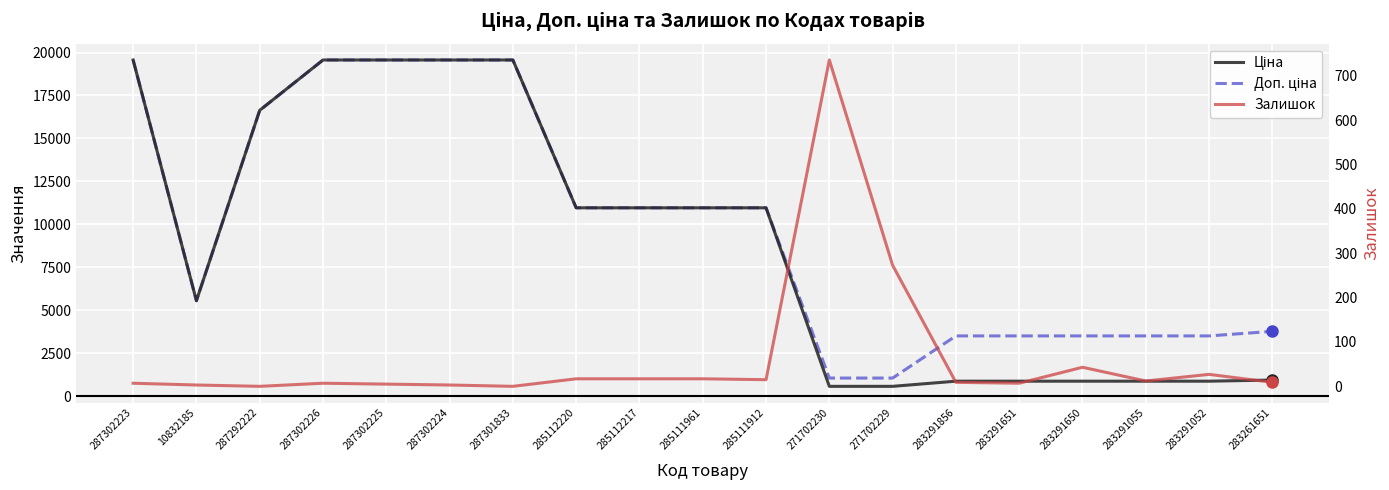

Where is the first local minimum for Доп. ціна?

10832185